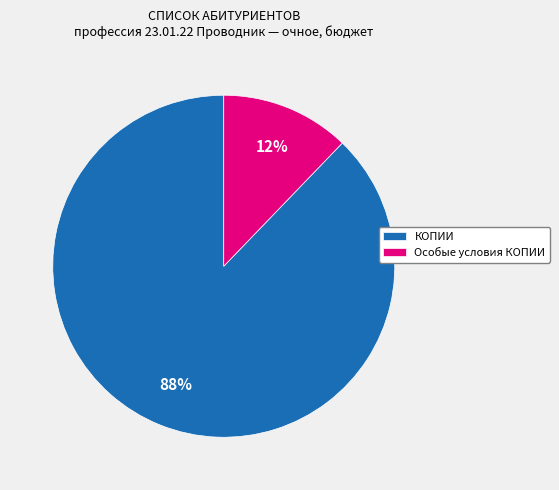

The КОПИИ slice represents 96% of the pie. True or false?

False